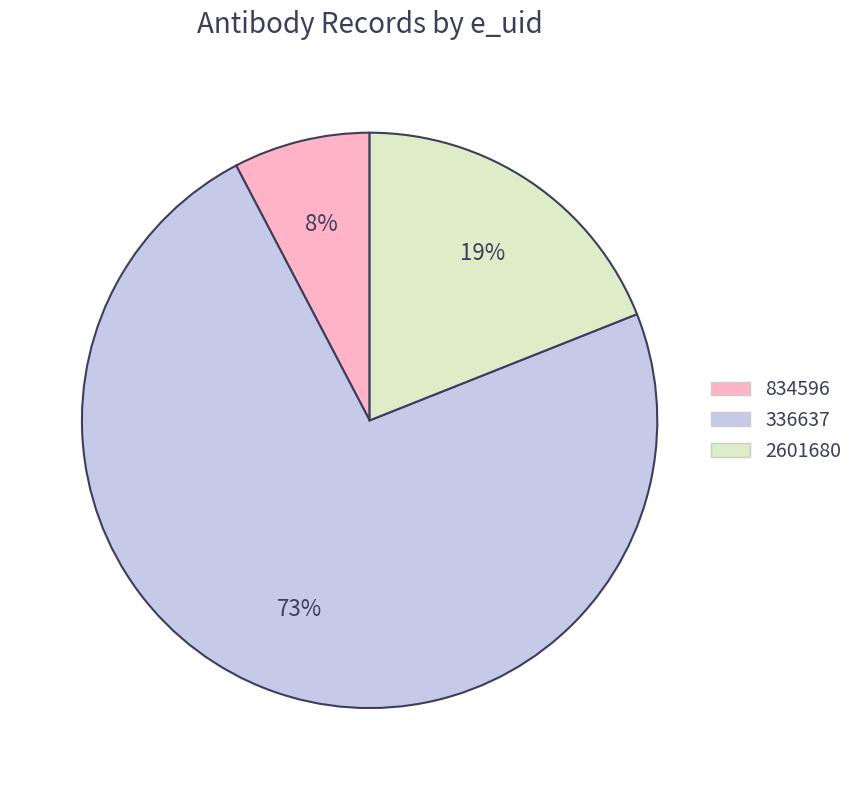

Rank the categories by value from highest to lowest.

336637, 2601680, 834596